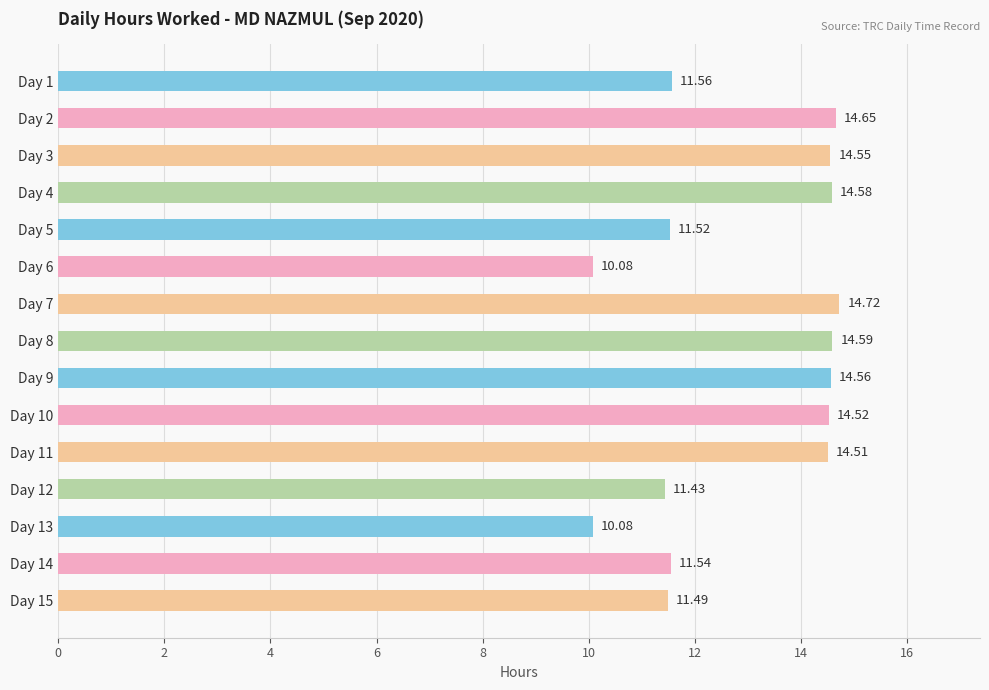

At which category does the chart reach its peak across all series?

Day 7